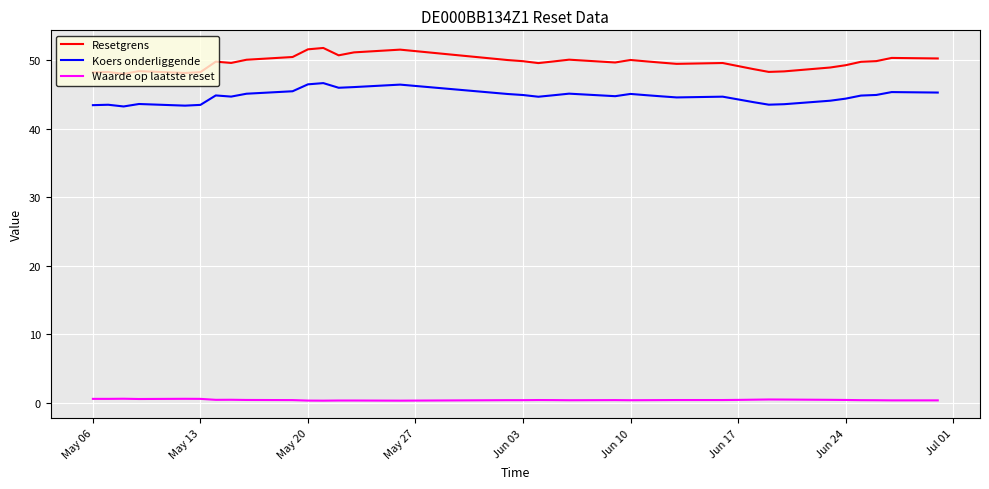

What is the difference between the maximum and minimum values in the Waarde op laatste reset series?

0.3